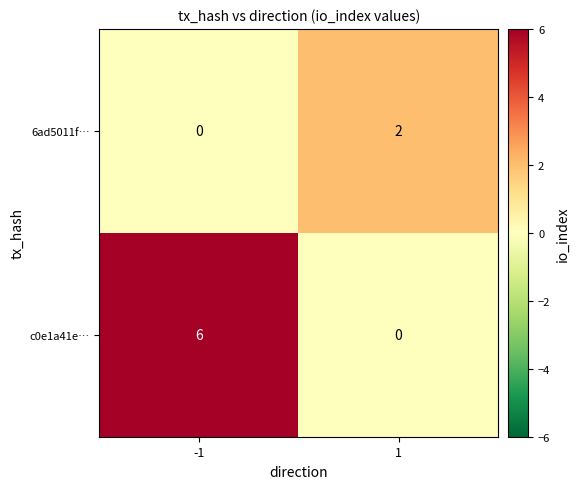

Reading left to right, transcribe all the data shown in this chart.

6ad5011f…: 0	2
c0e1a41e…: 6	0